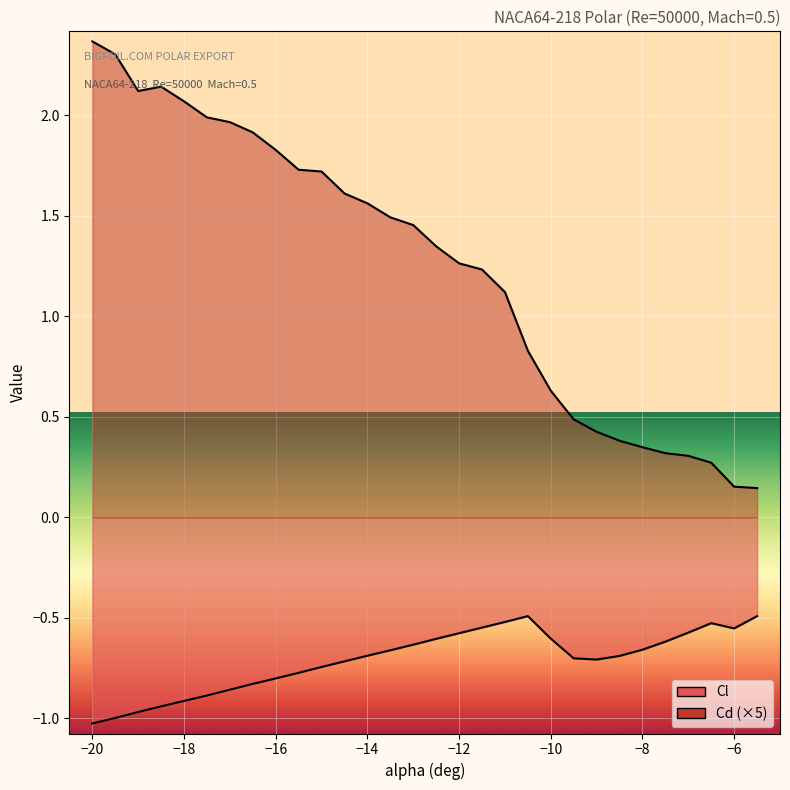

Where is the first local minimum for Cd?

-19